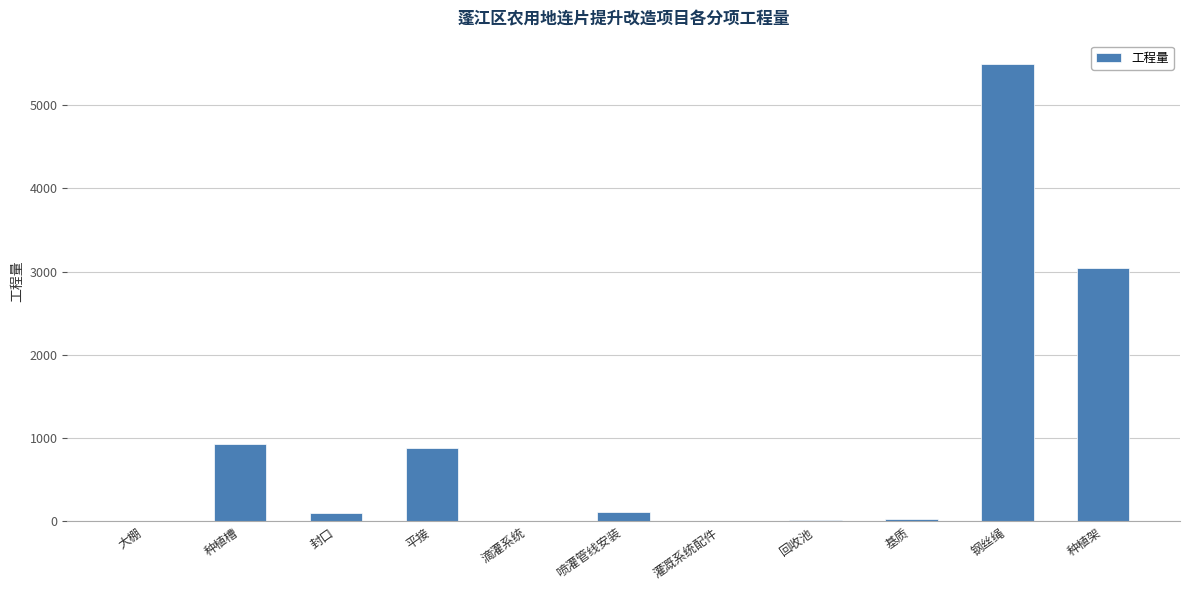

Which has a higher value, 平接 or 封口?

平接